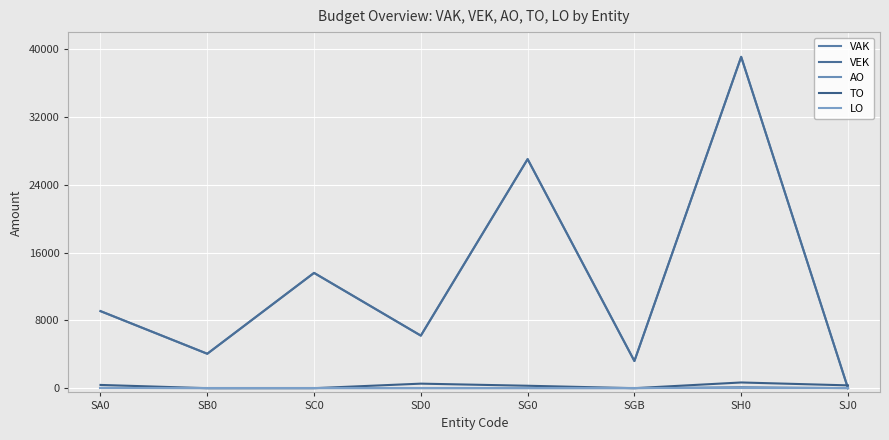

What is the total value across all series at SGB?

6402